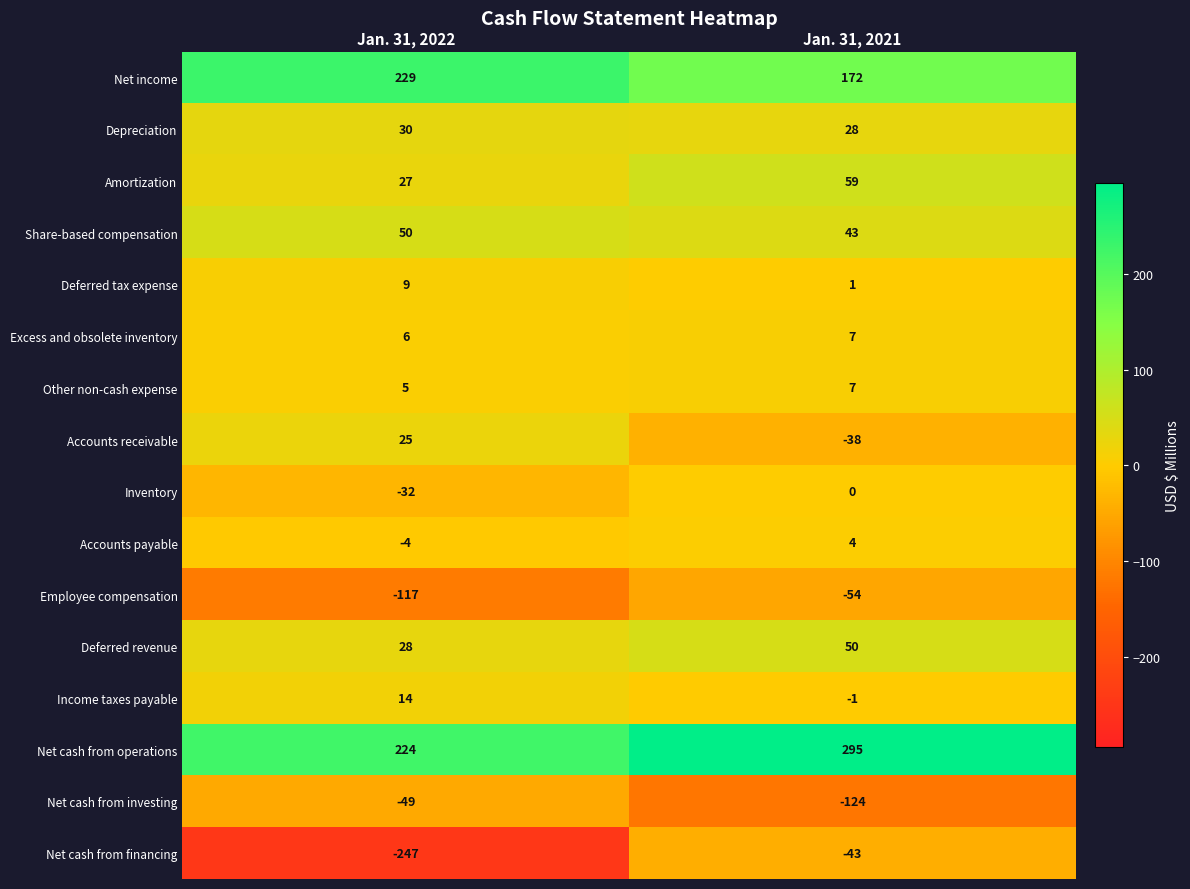

Which series has the widest spread of values?

Net cash from financing